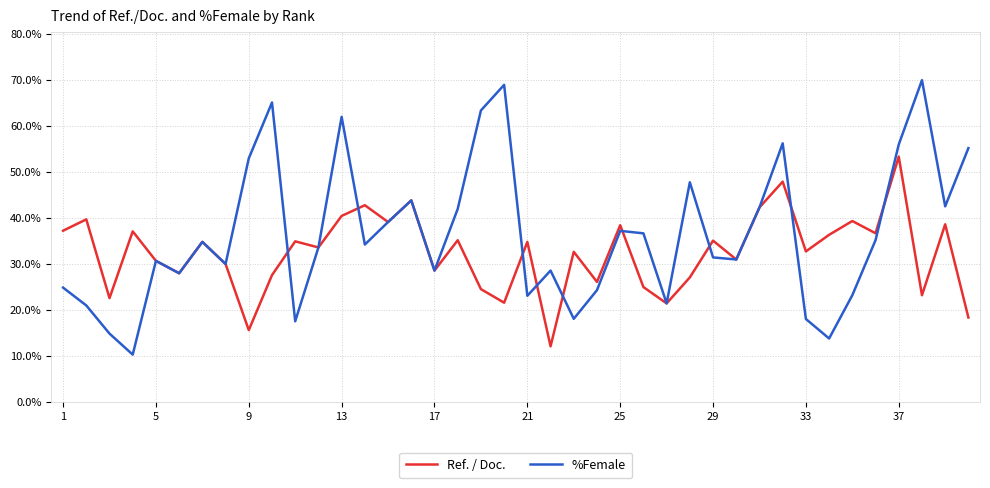

True or false: Ref. / Doc. has more than 1 points higher than both neighbors.

True